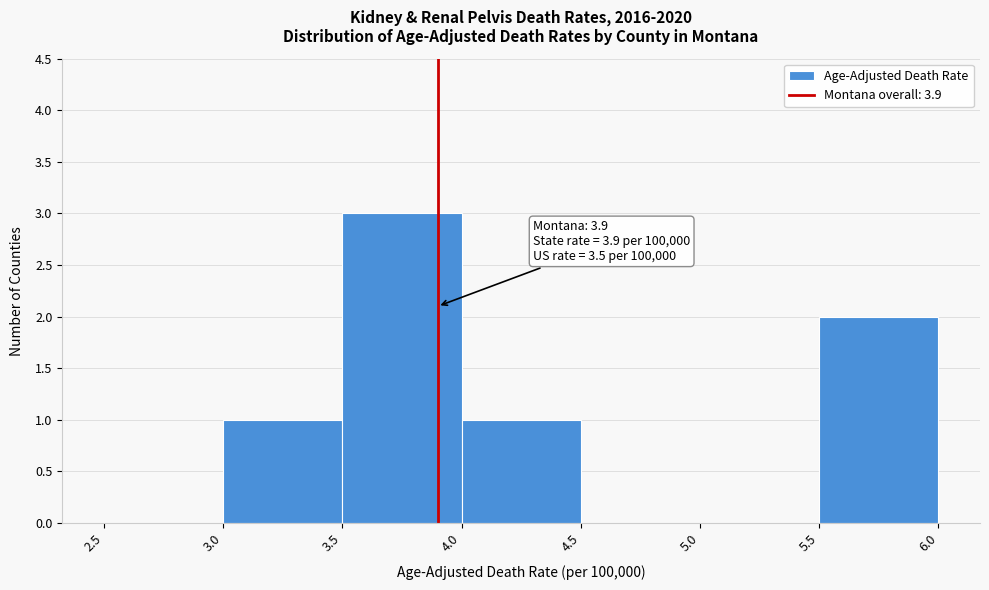

Over which range of the x-axis is the bar tallest?

3.5 to 4.0